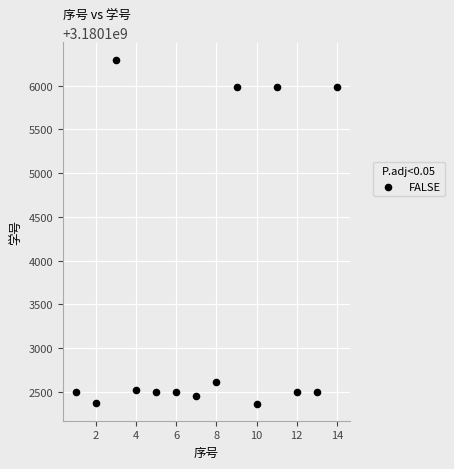

What is the range of Y values (max minus min)?

3936